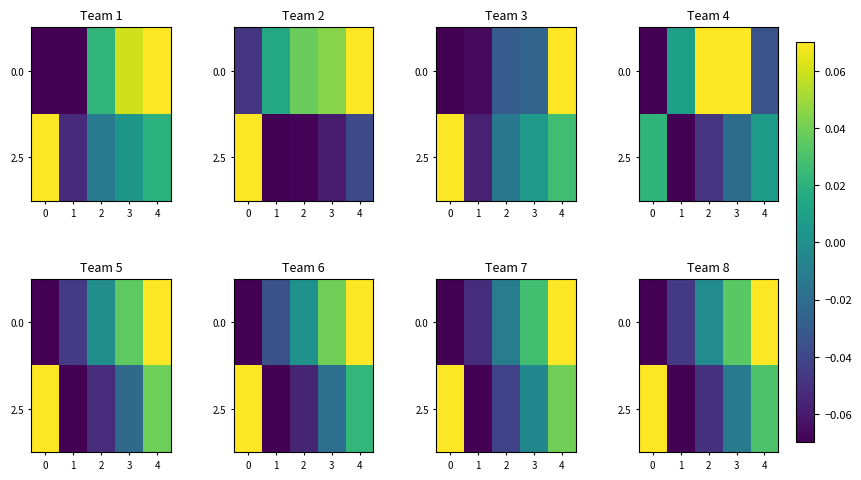

List the series in order of their overall mean, highest first.

row_1, row_0